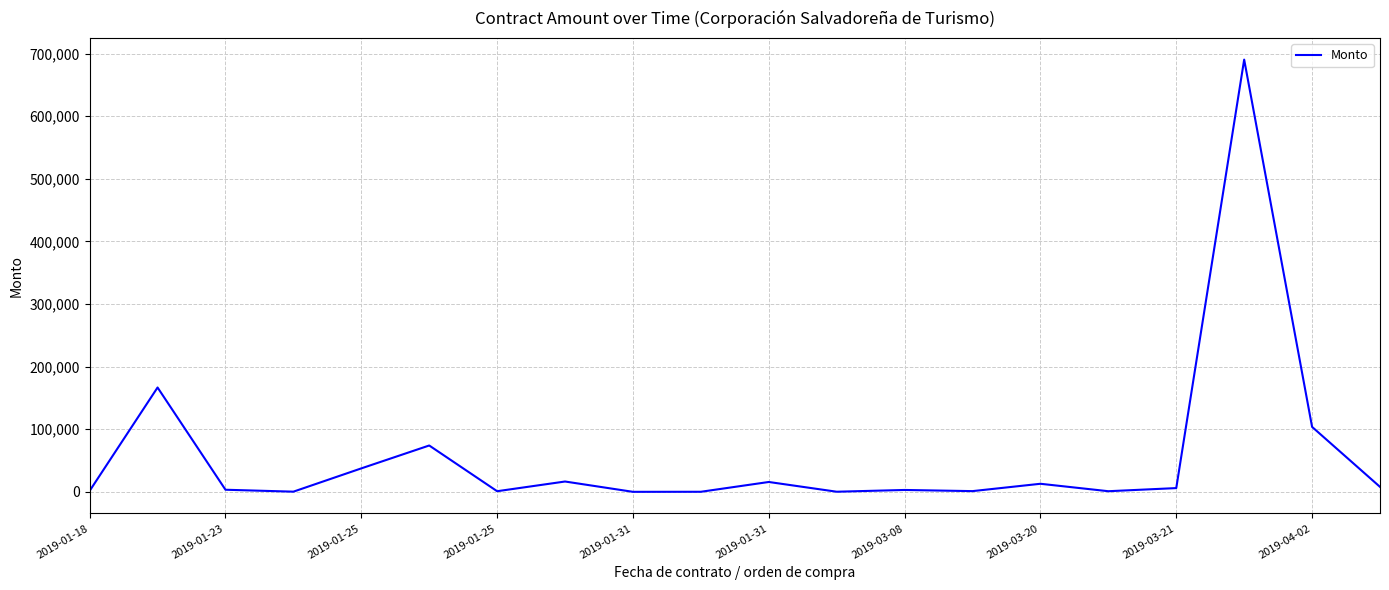

What is the minimum value shown in the chart?

29